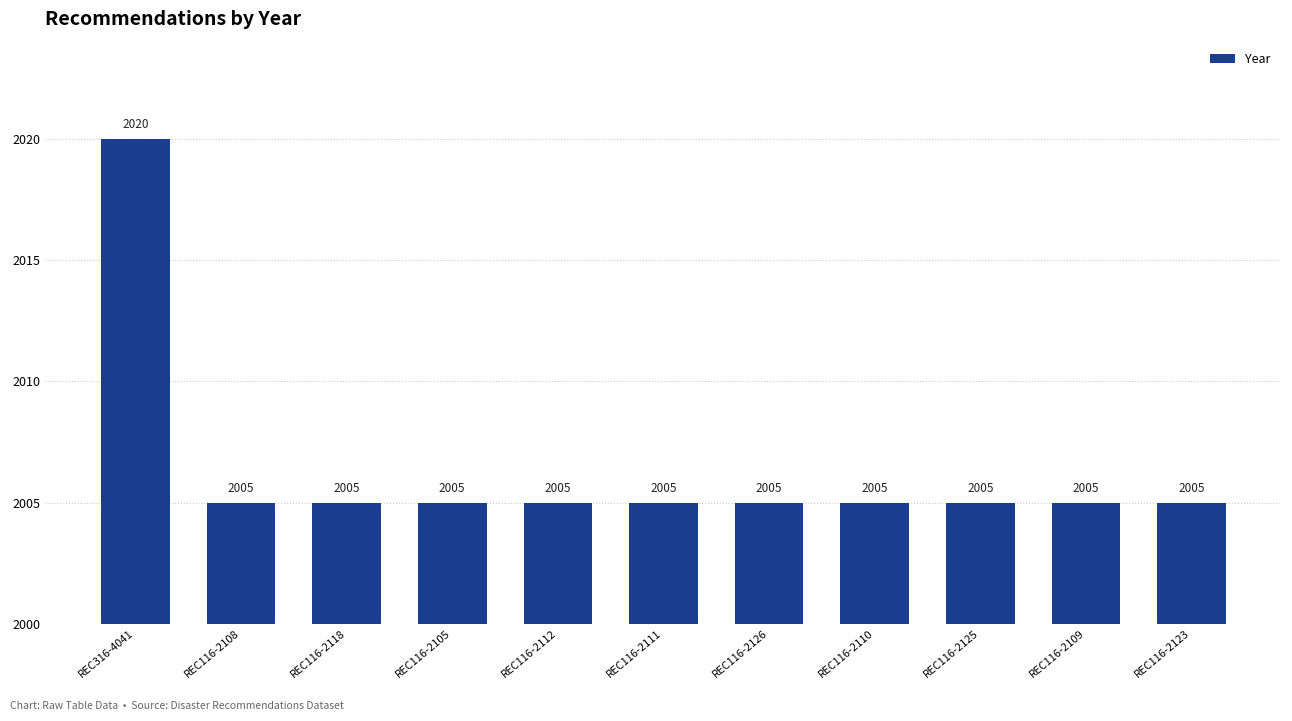

Is it true that the value at REC116-2111 is 1334?

False